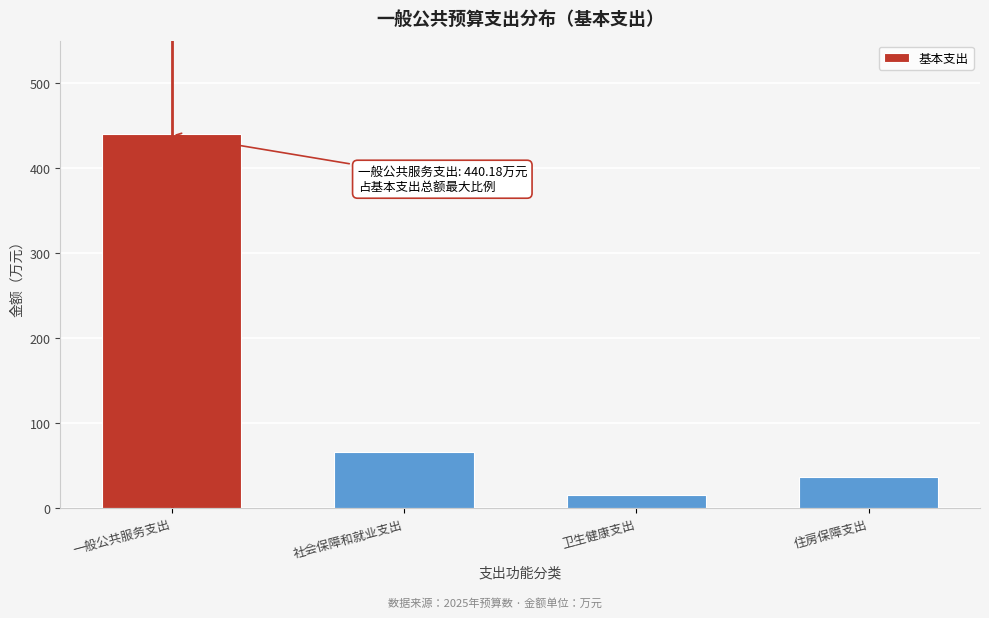

What is the minimum value shown in the chart?

15.3